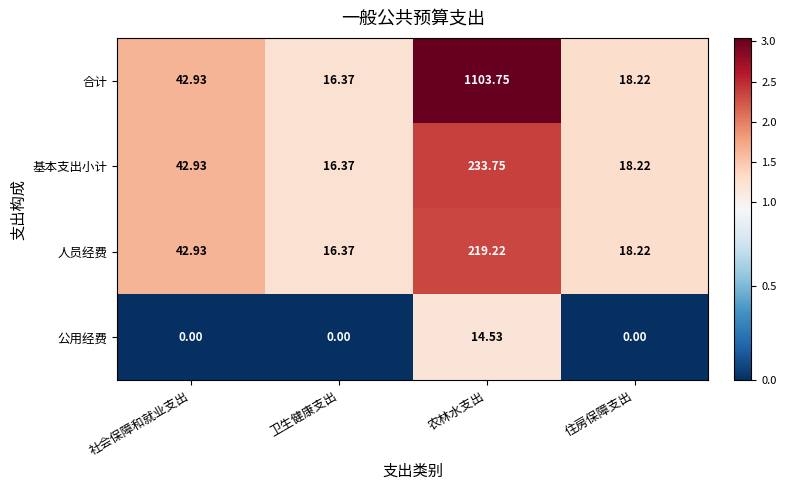

What is the maximum value shown in the chart?

1103.8